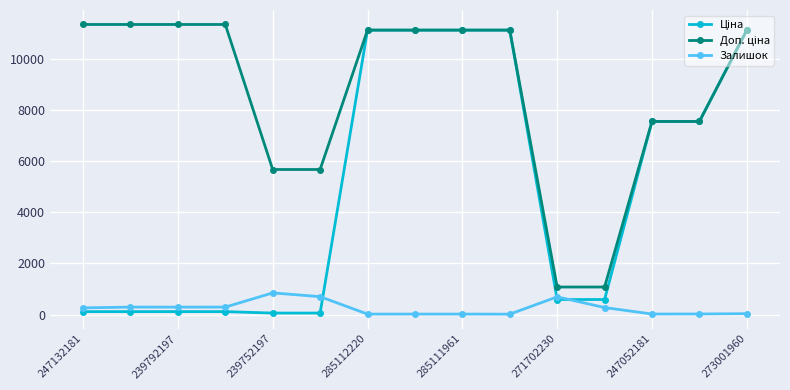

What is the greatest value displayed?

11334.0